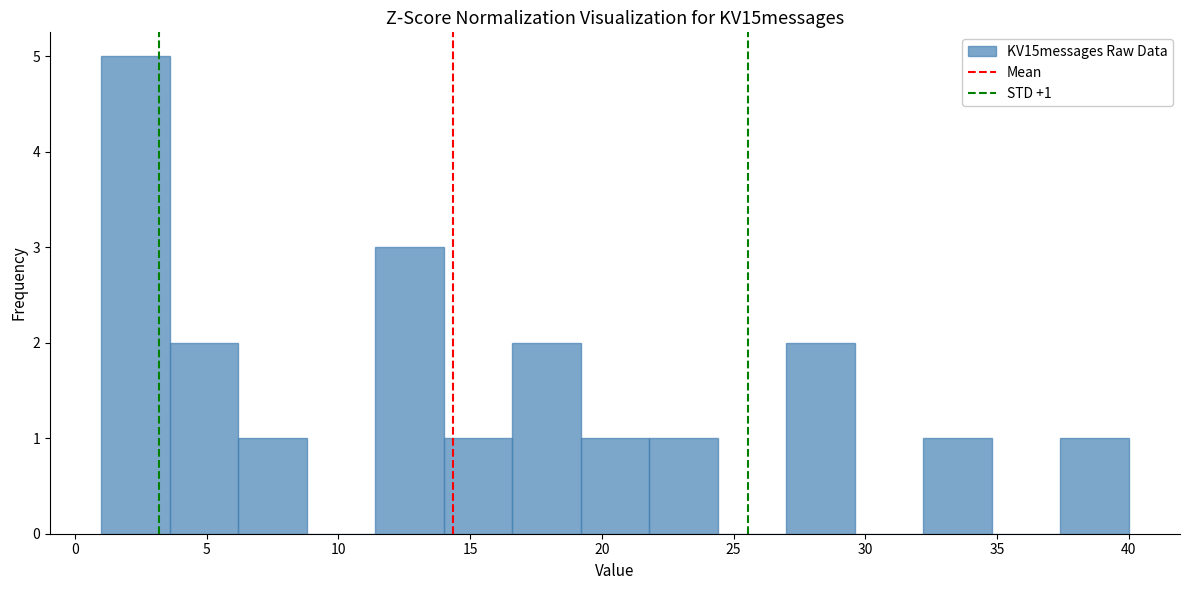

Over which range of the x-axis is the bar tallest?

1.0 to 3.6